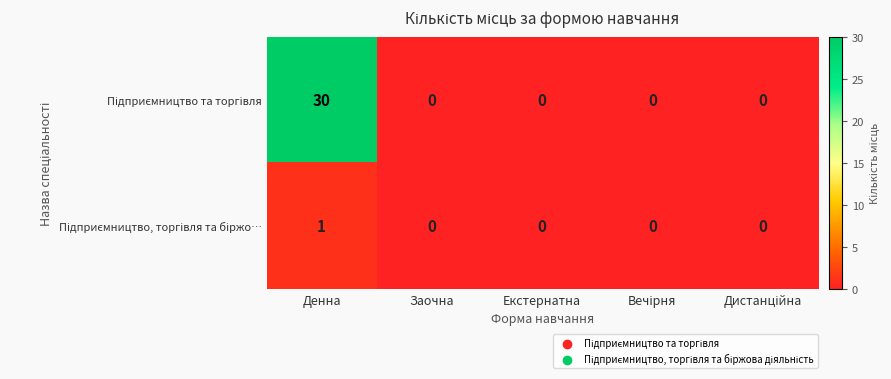

What is the greatest value displayed?

30